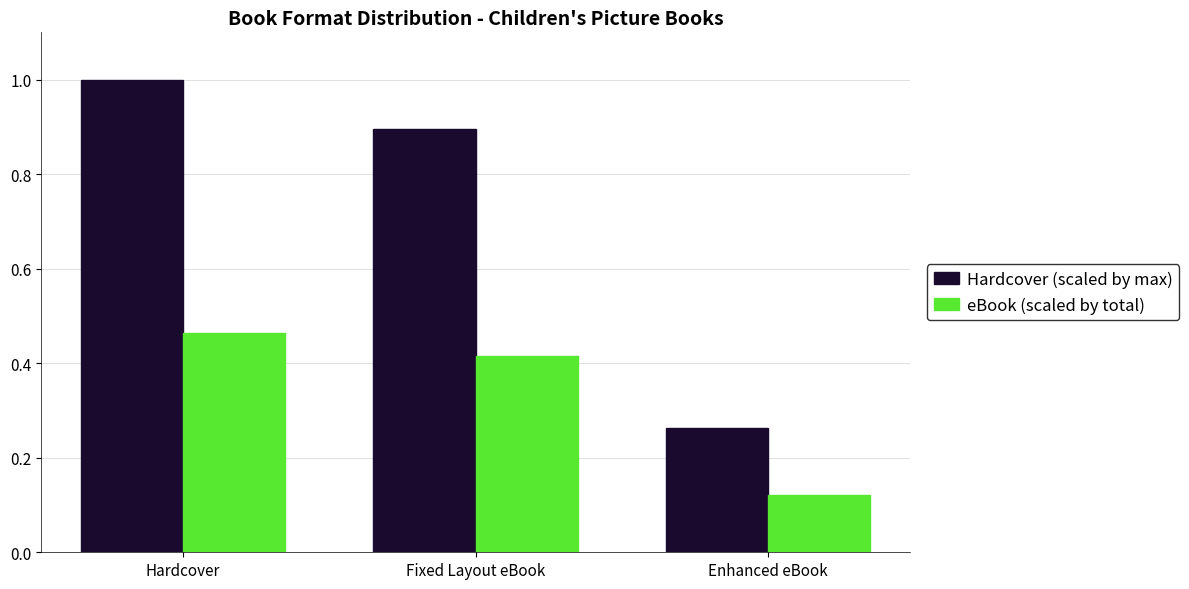

How many bars are there in total?

6